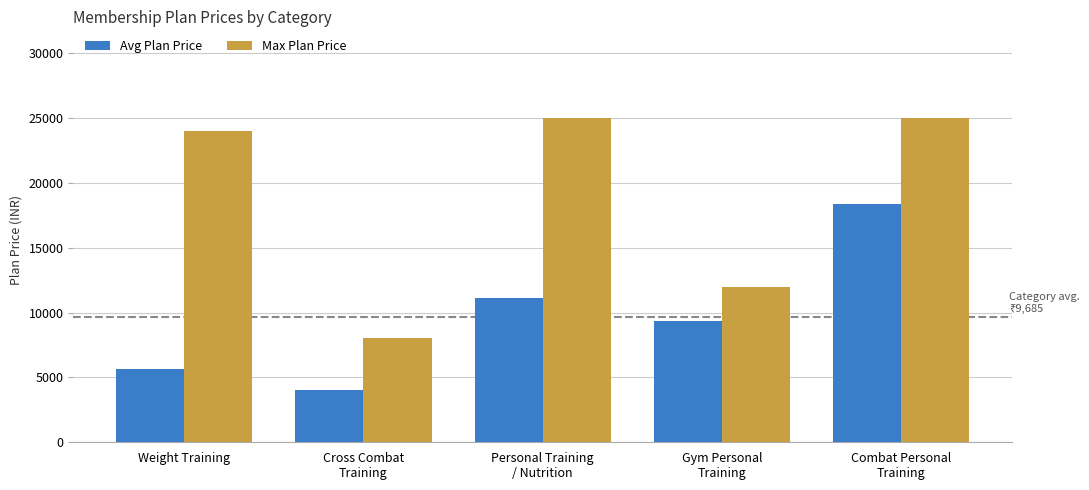

At which label is Max Plan Price closest to 16500?

Gym Personal
Training